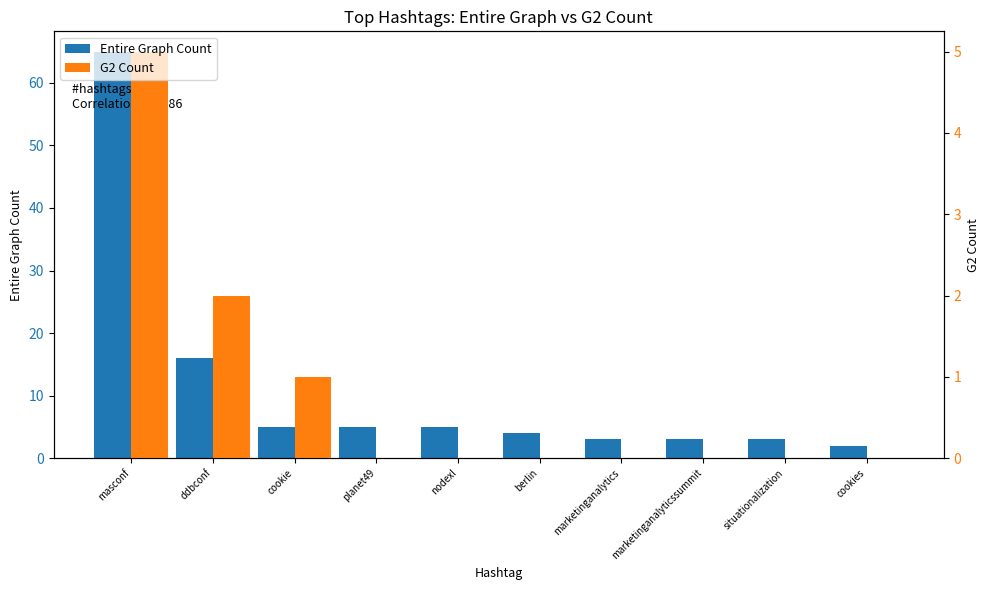

How many G2 Count values are between 0 and 1?

8